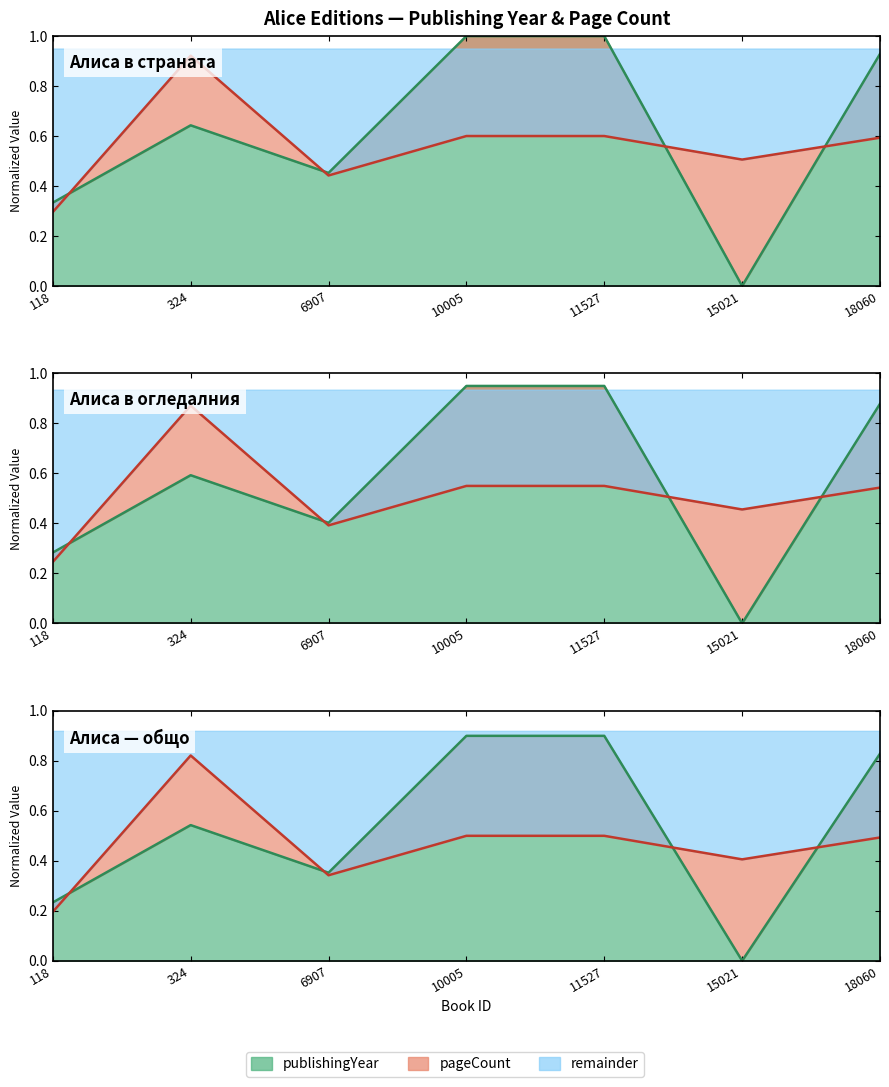

List the labels in order of value, smallest first.

15021, 118, 6907, 324, 18060, 10005, 11527